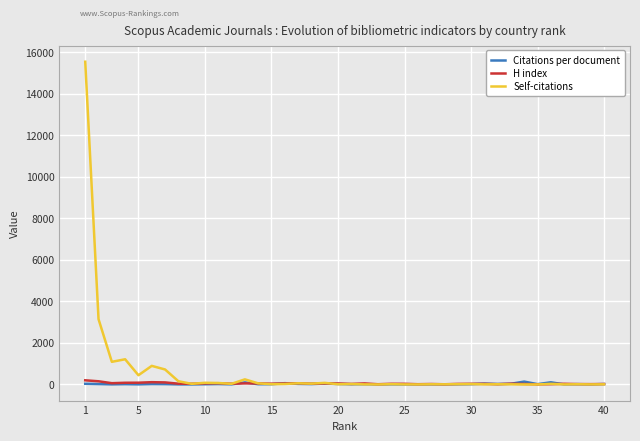

What is the sum of all Self-citations values?

24070.0